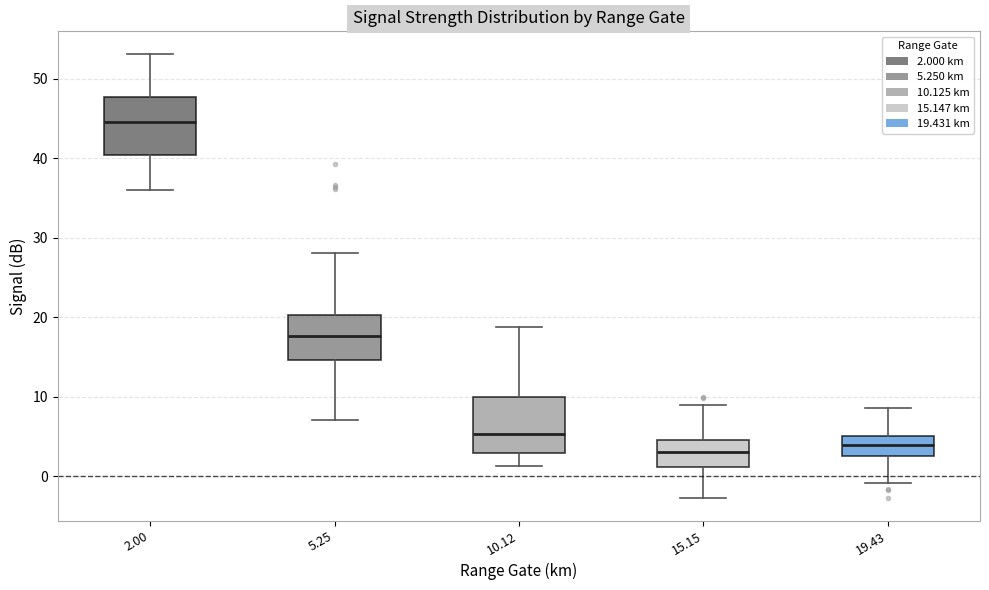

Where does the upper whisker of the box at x = 10.12 end on the y-axis? The values are not printed on the chart, so give them approximately, as read against the axis.

19